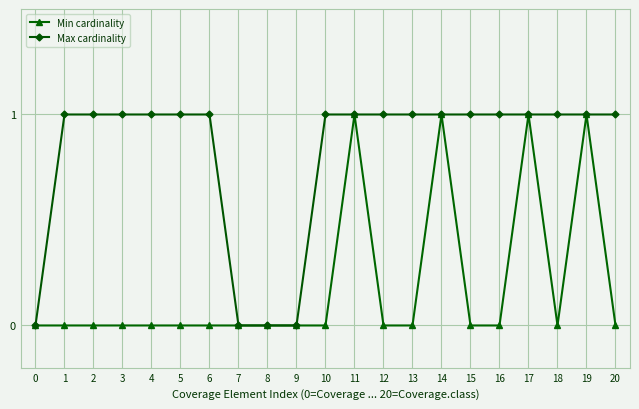

What is the sum of the Max cardinality values at 11 and 12?

2